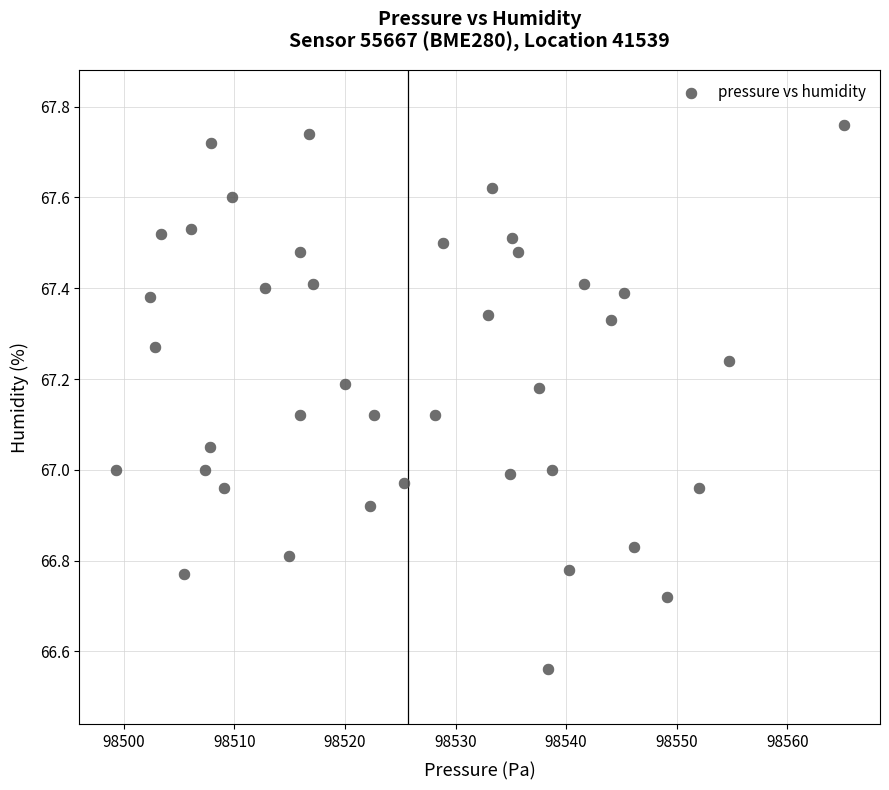

What is the range of Y values (max minus min)?

1.2